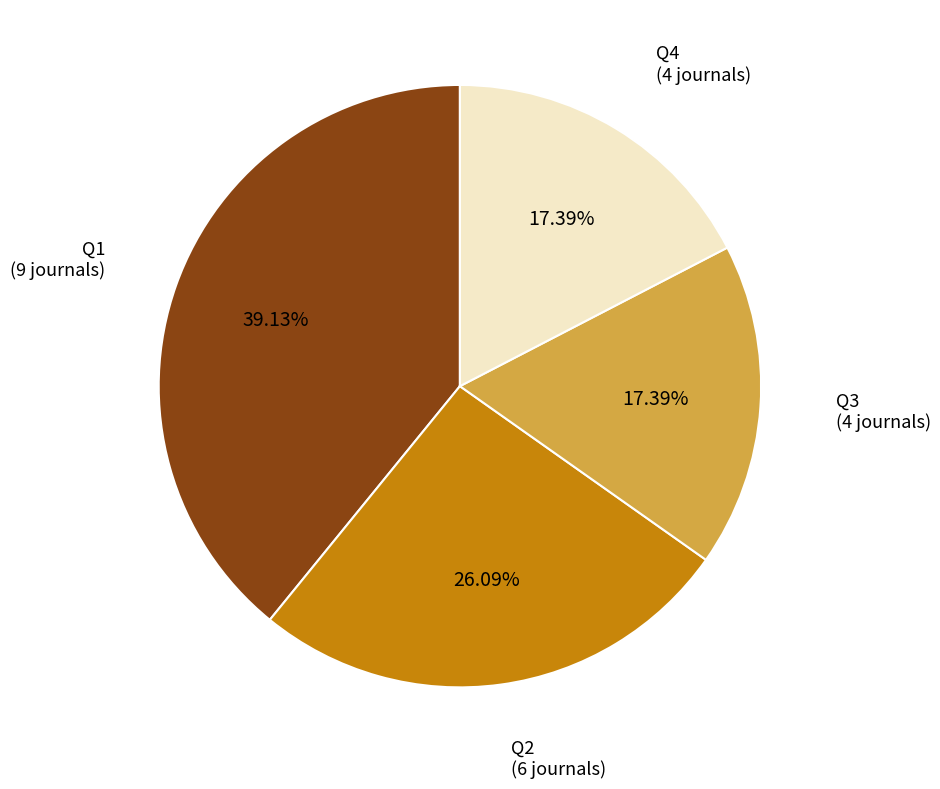

Combined, do Q3 and Q1 account for over 50%?

Yes